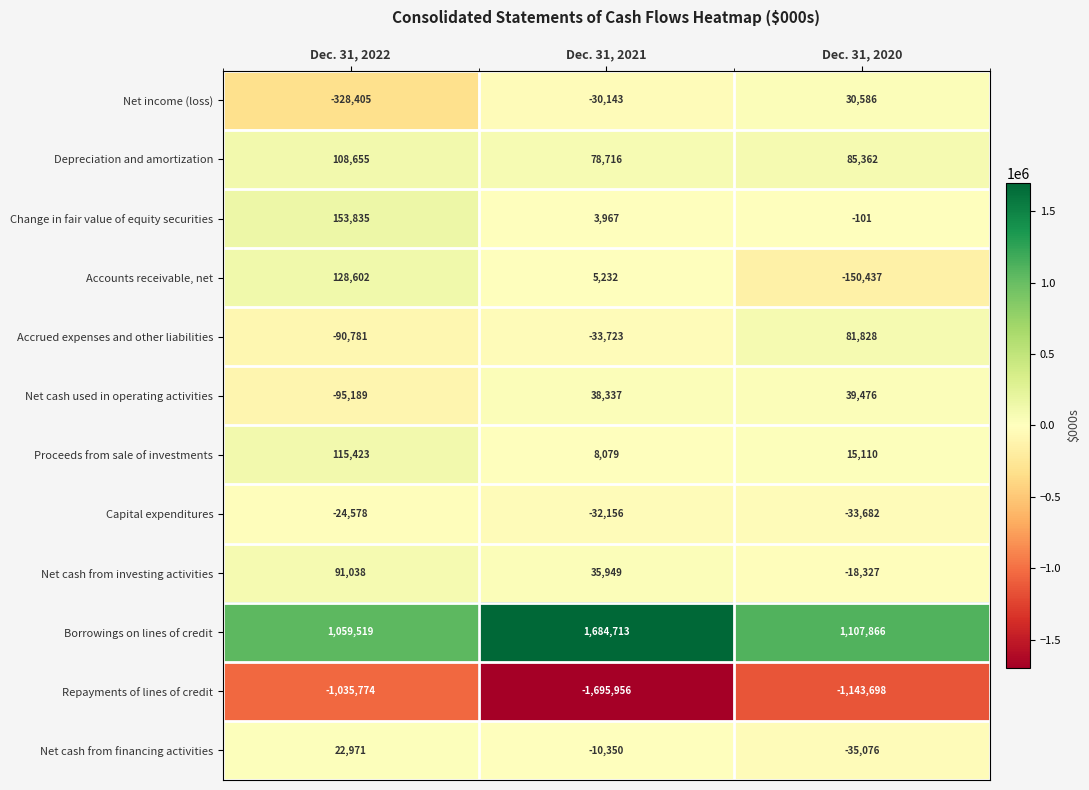

What is the spread (max minus min) of values at Dec. 31, 2020?

2251564